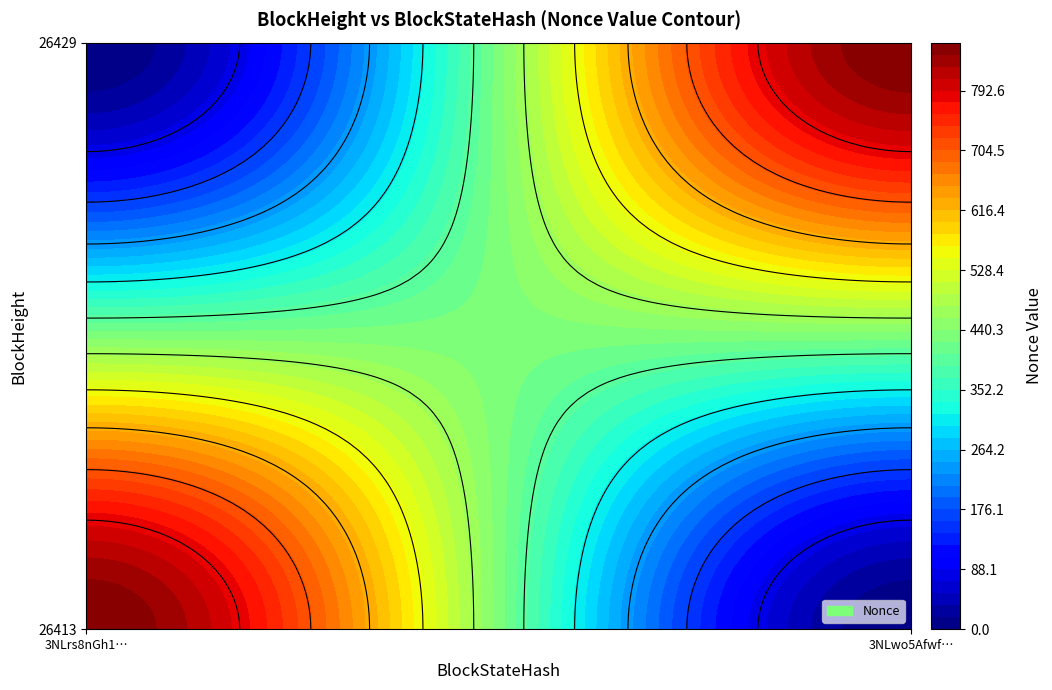

What is the sum of the 26413 values at 26429 and 26413?

863